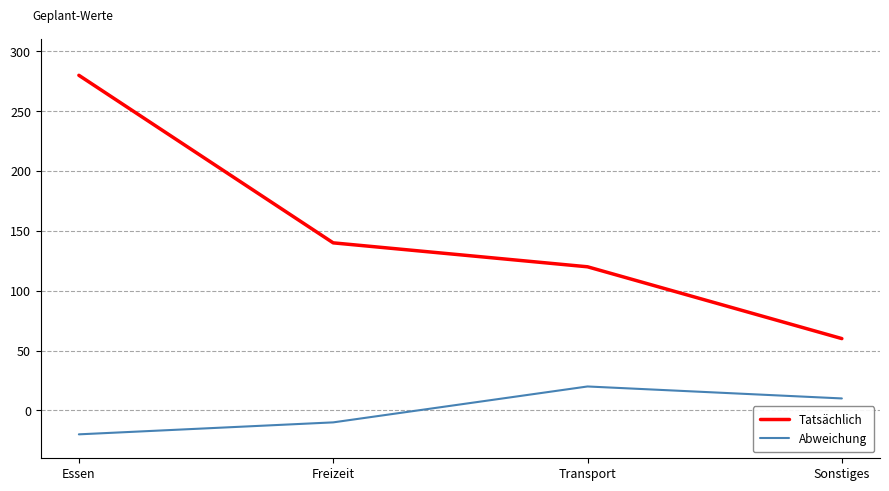

Does the chart display data point markers on the line(s)?

No